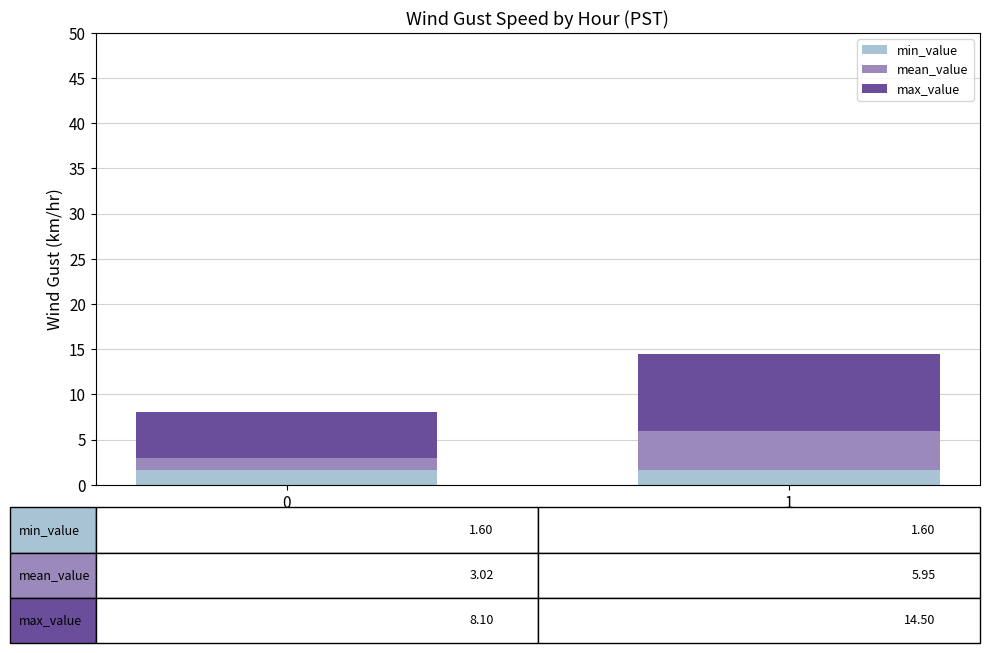

What is the value of the min_value bar at the 1st from the left?

1.6